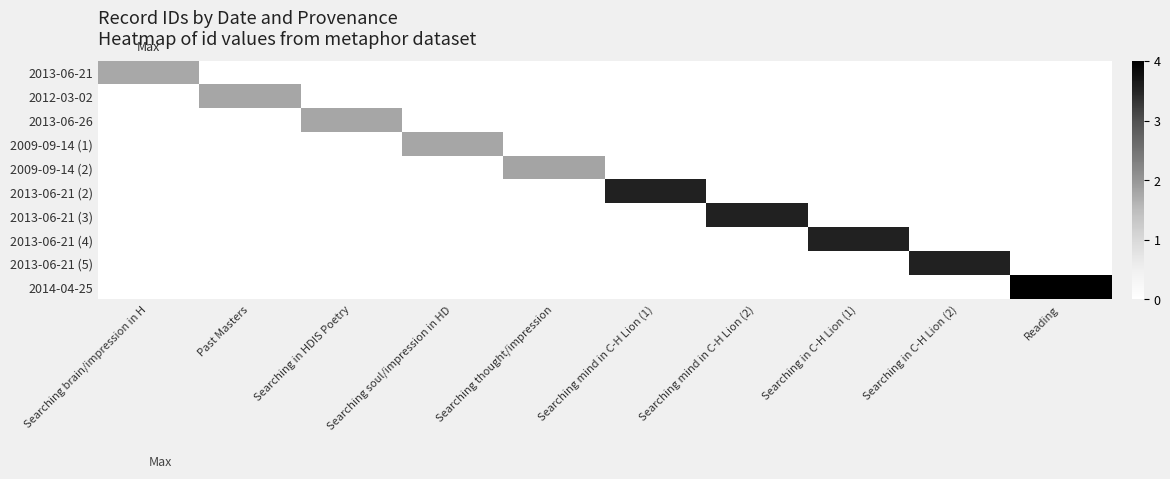

What is the total value across all series at Reading?

4.0